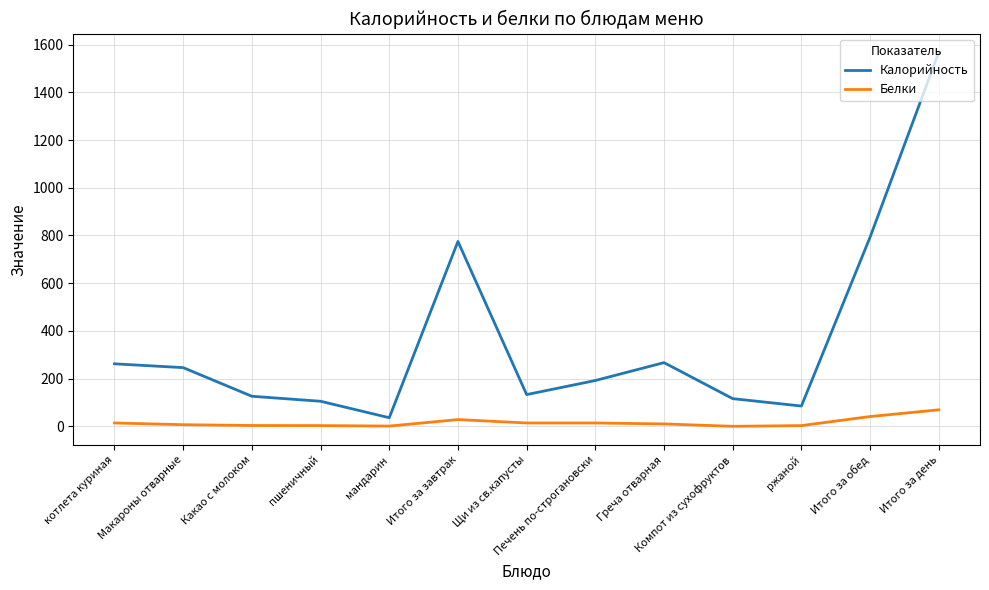

At which category is the sum across all series the highest?

Итого за день